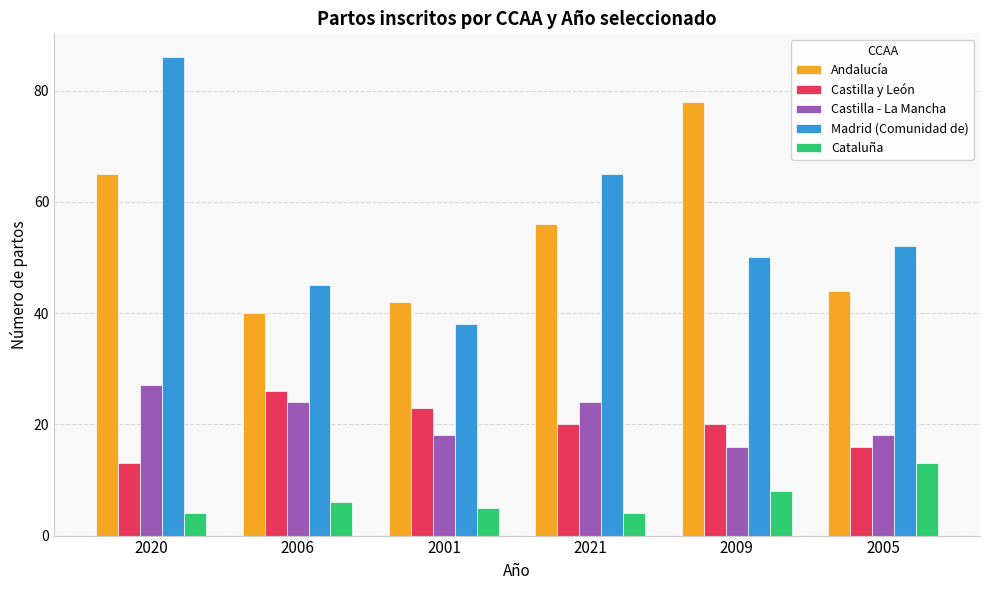

What is the maximum value shown in the chart?

86